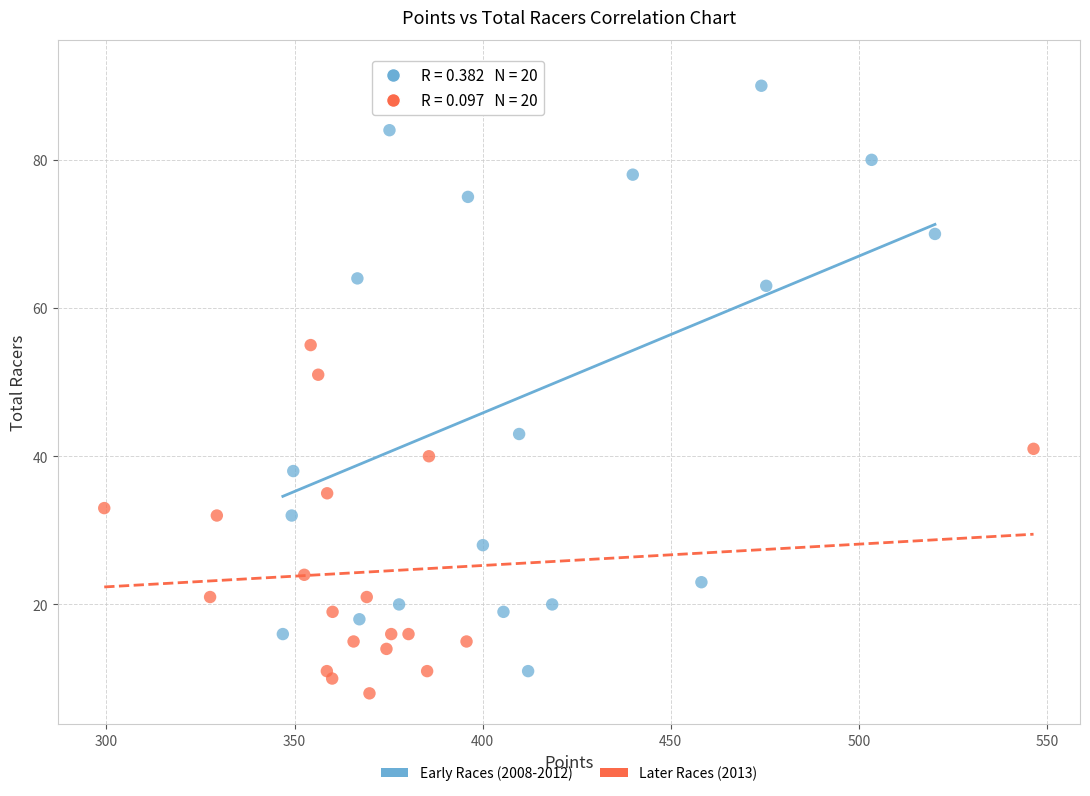

What are all the series names shown in the legend?

Early Races (2008-2012), Later Races (2013)